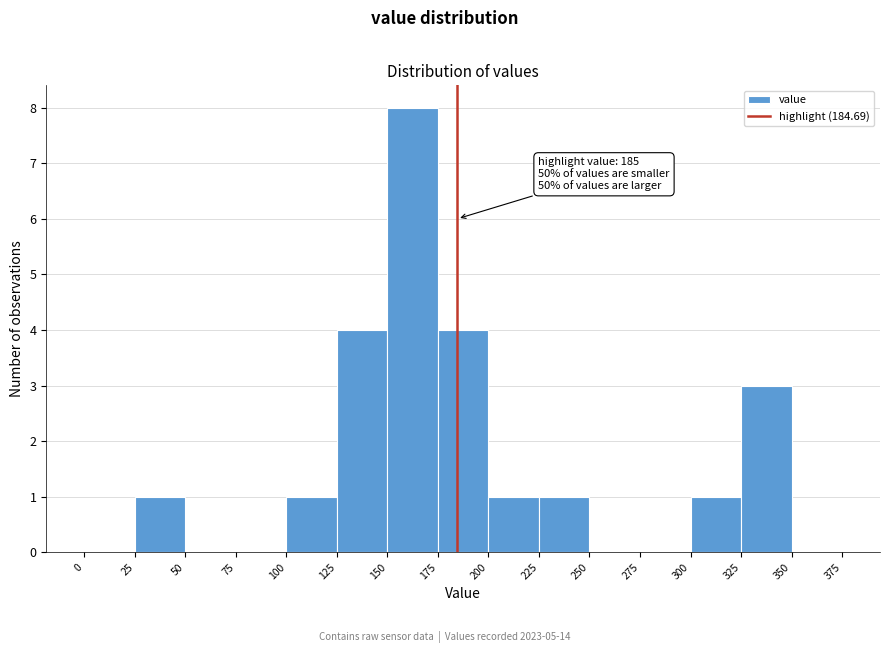

Over which range of the x-axis is the bar tallest?

150 to 175